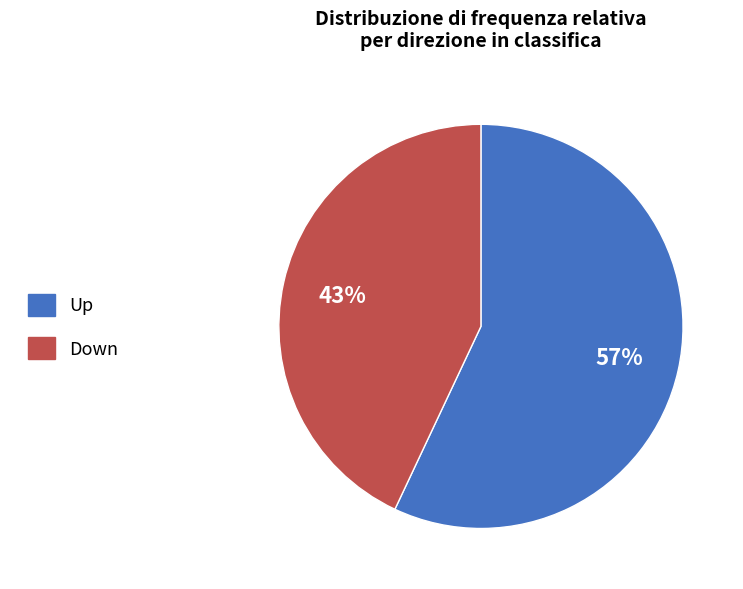

How many segments does this pie chart have?

2